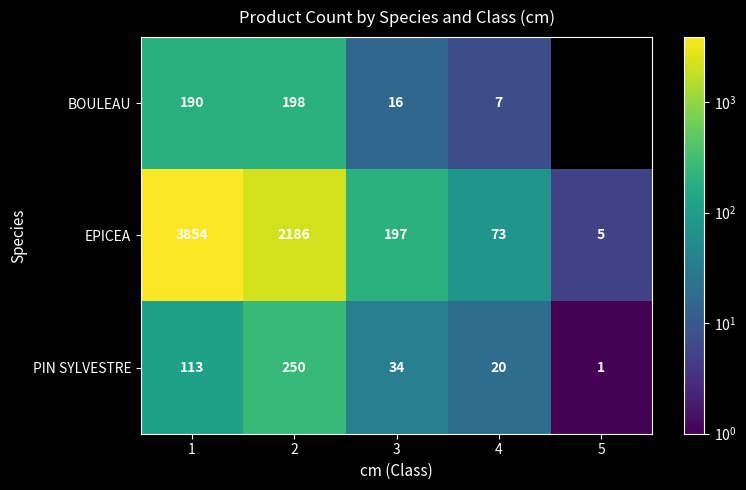

True or false: BOULEAU has a value of 16 at 3.

True